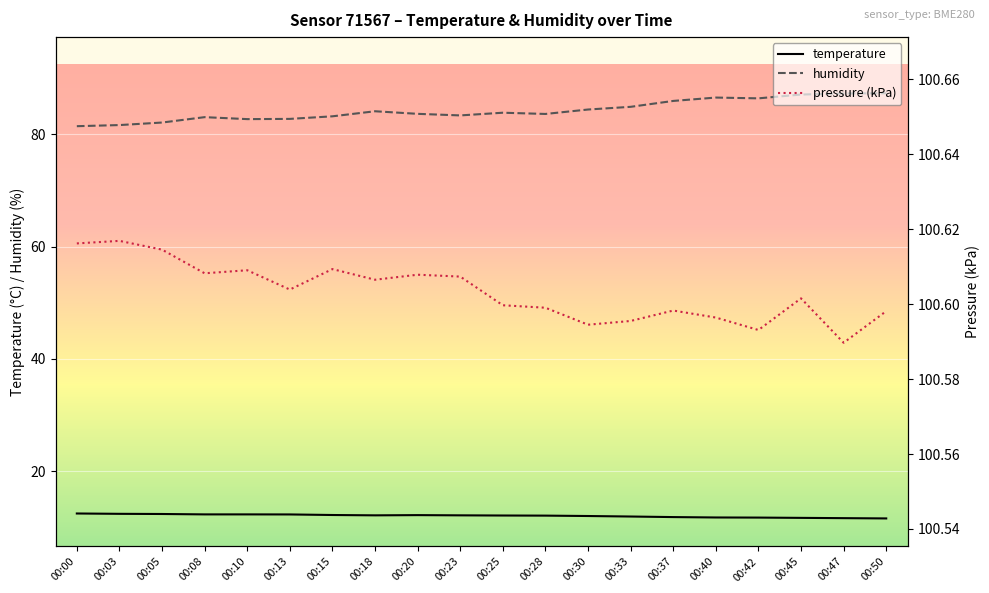

At which category does the chart reach its peak across all series?

00:03